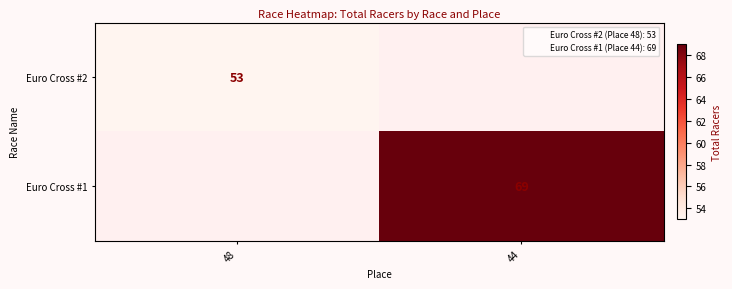

The value of Euro Cross #1 at 44 is 69. True or false?

True